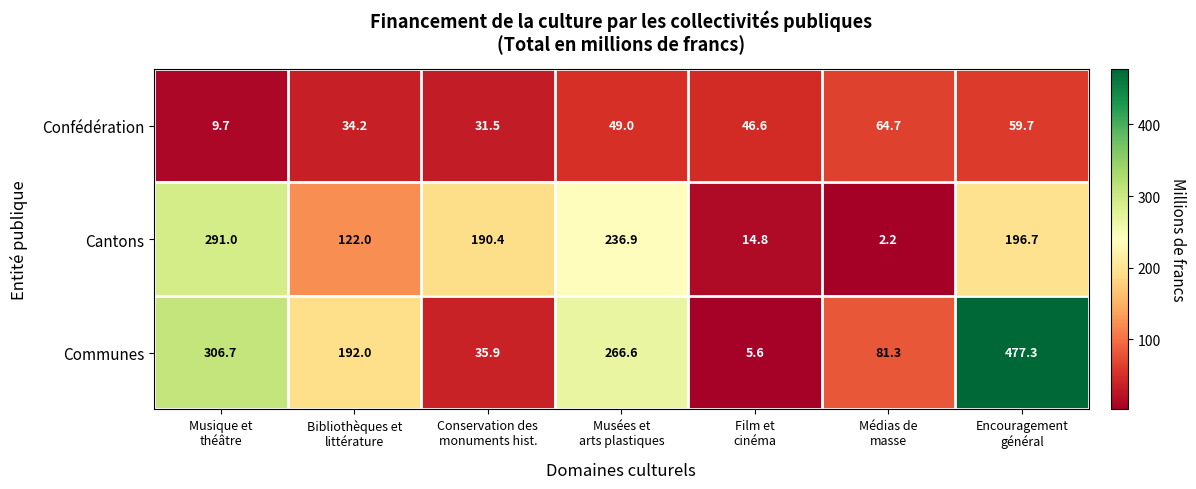

What is the sum of all Confédération values?

295.4